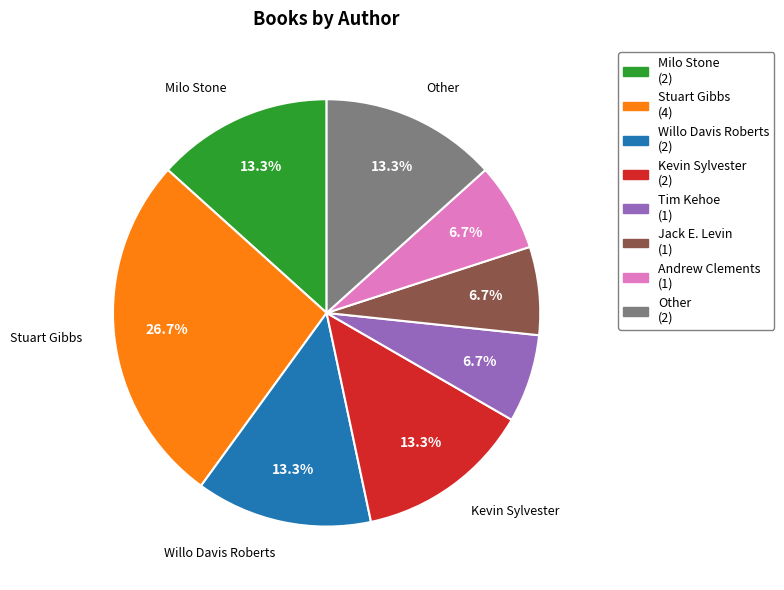

Is there any slice that represents more than half of the pie?

No